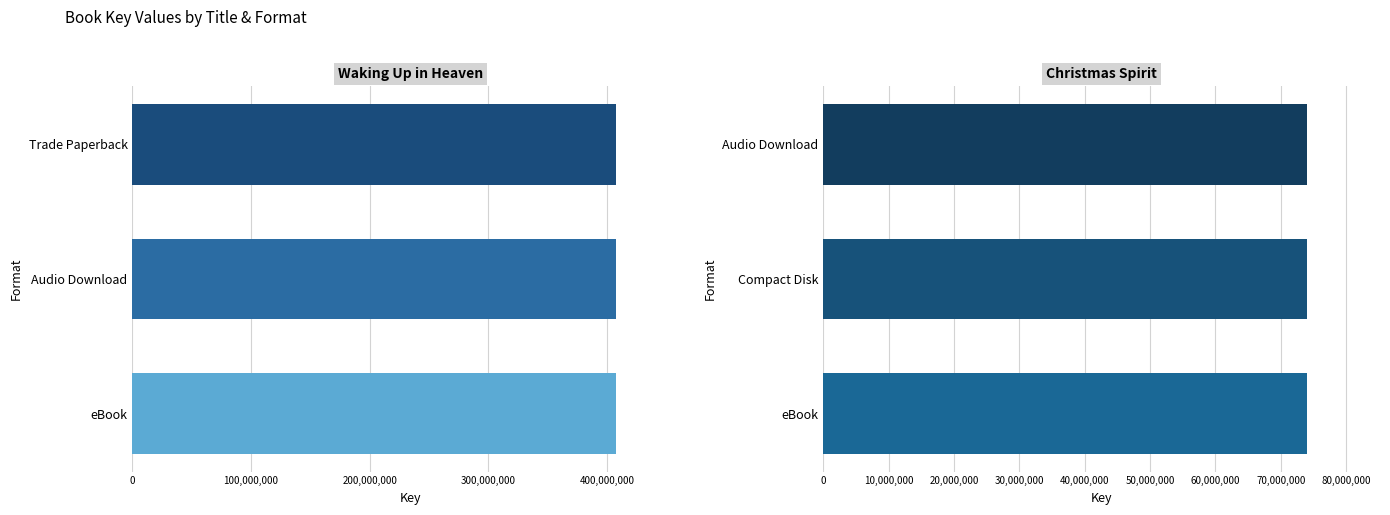

List the series in order of their overall mean, lowest first.

Christmas Spirit, Waking Up in Heaven